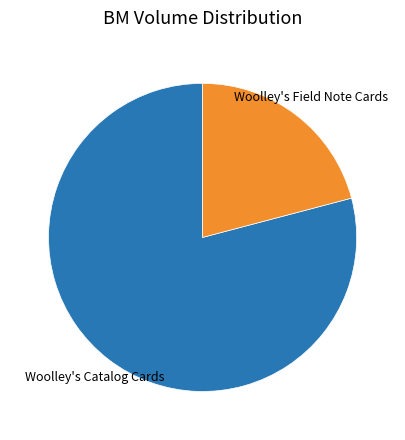

Is there a majority slice in this chart?

Yes